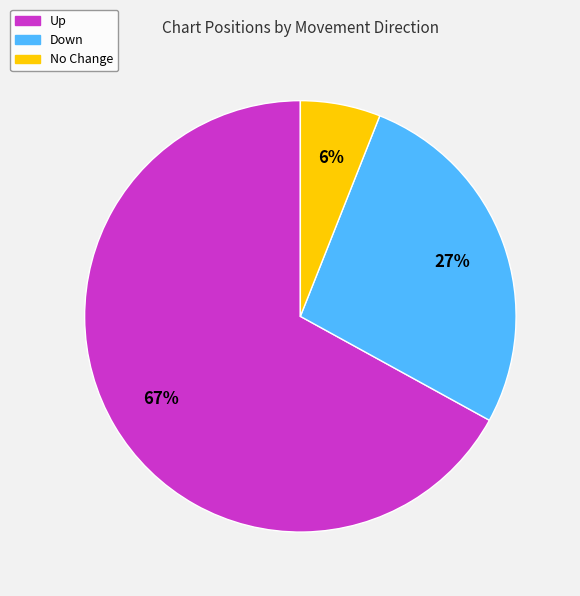

To the nearest percent, what is the difference between the largest and smallest slice percentages?

61%